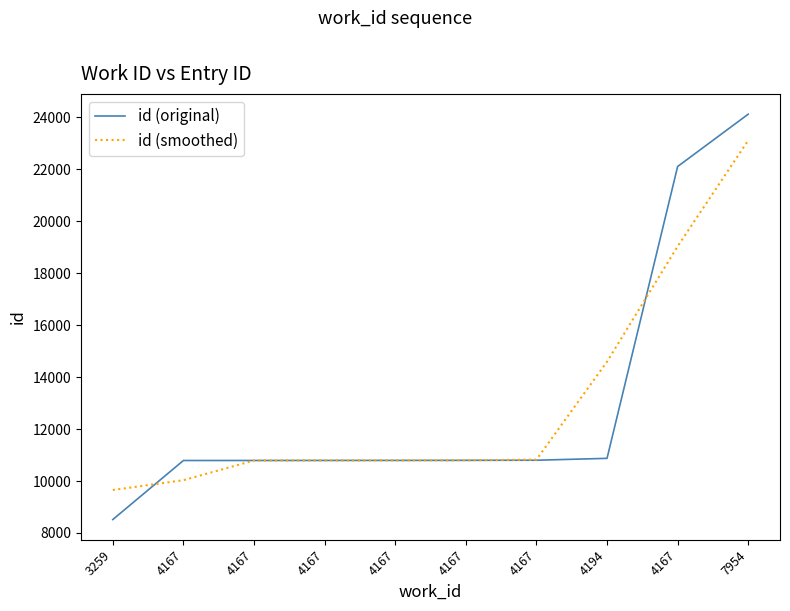

Reading left to right, extract all data points from this chart.

id (original): 8517.0	10790.0	10791.0	10793.0	10794.0	10797.0	10801.0	10873.0	22108.0	24124.0
id (smoothed): 9653.5	10032.7	10791.3	10792.7	10794.7	10797.3	10823.7	14594.0	19035.0	23116.0